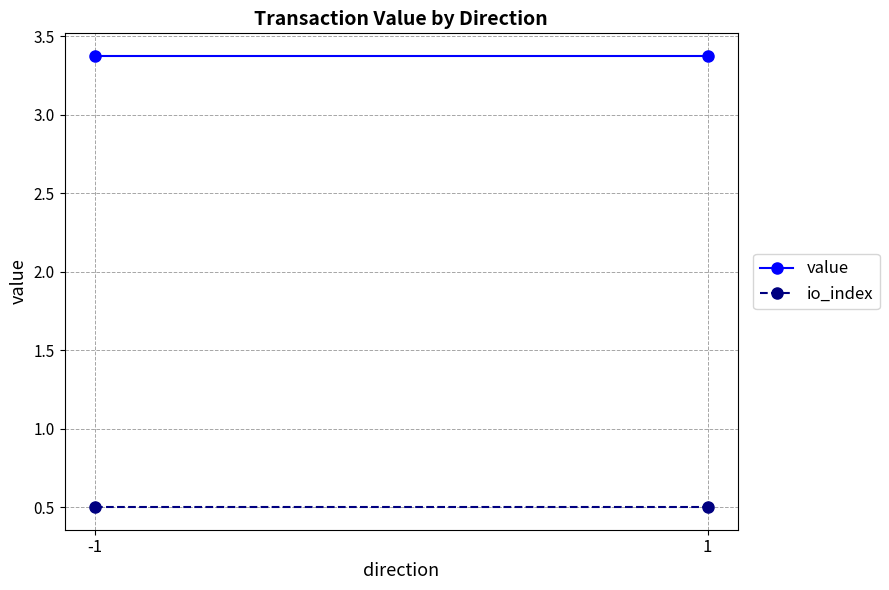

What are all the series names shown in the legend?

value, io_index